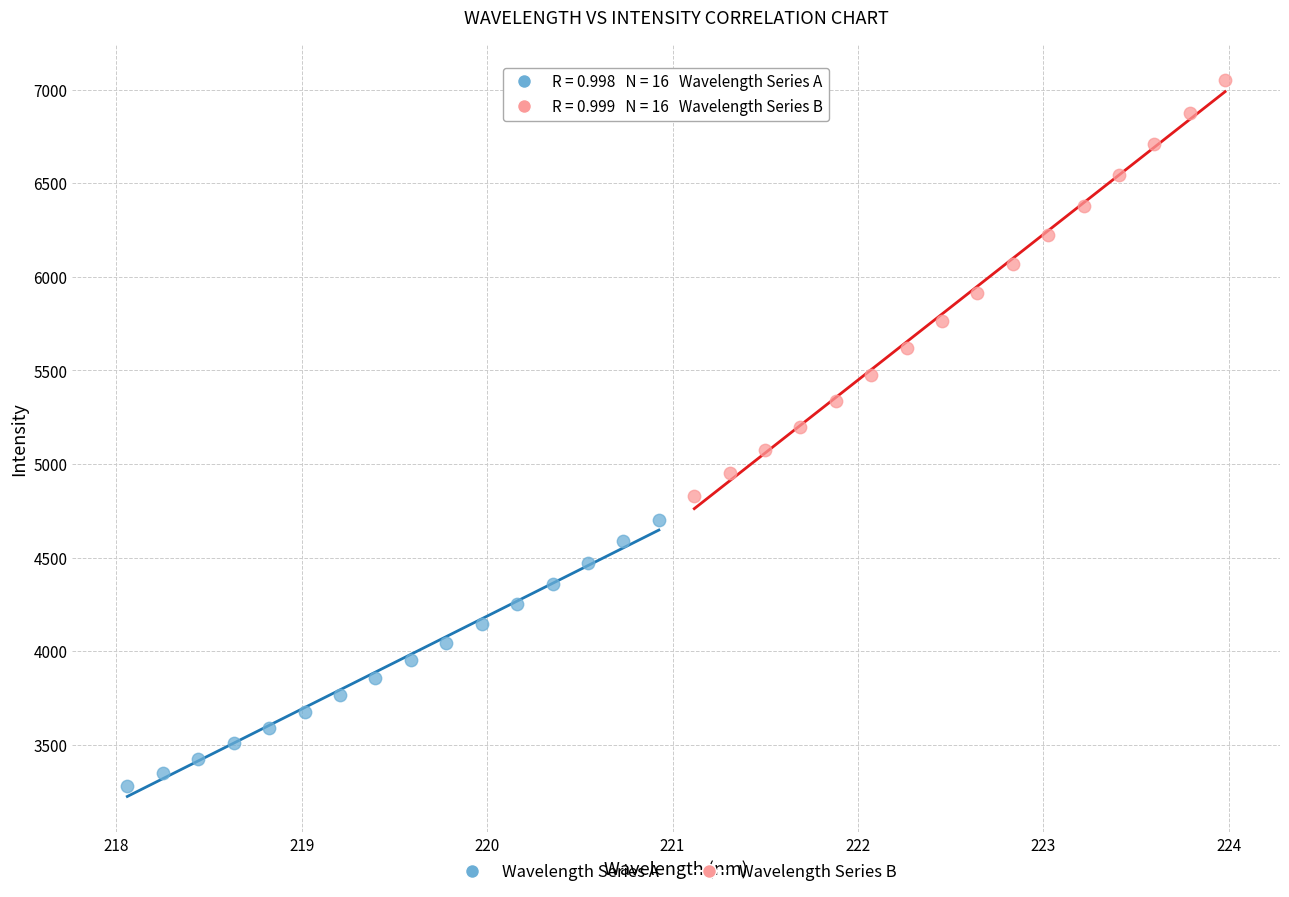

Which series reaches the maximum Y coordinate?

Wavelength Series B